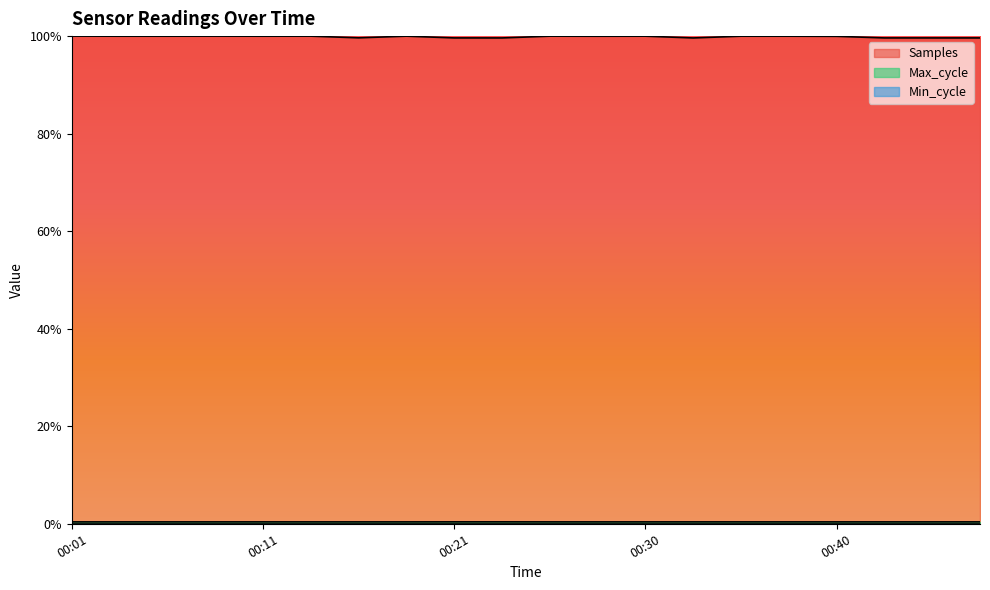

What is the difference between the highest and lowest values at 00:38?

1.0